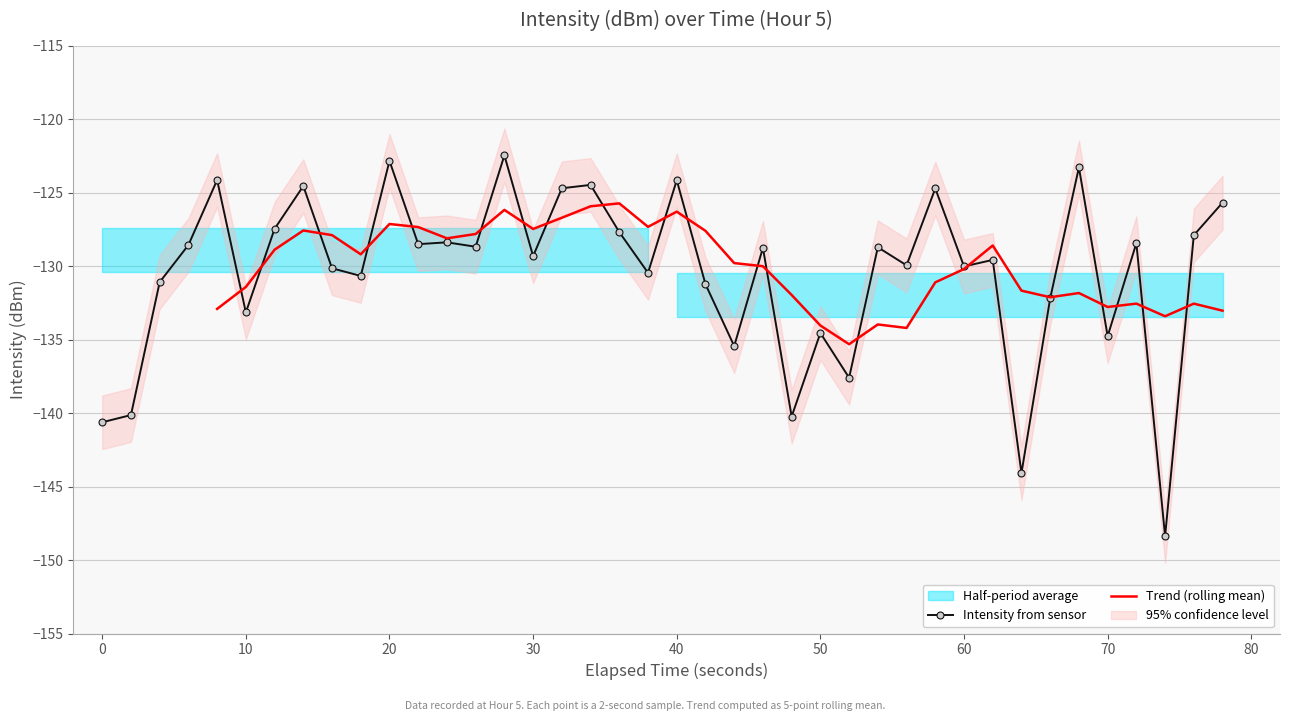

What is the lowest value of the Intensity from sensor series?

-148.4